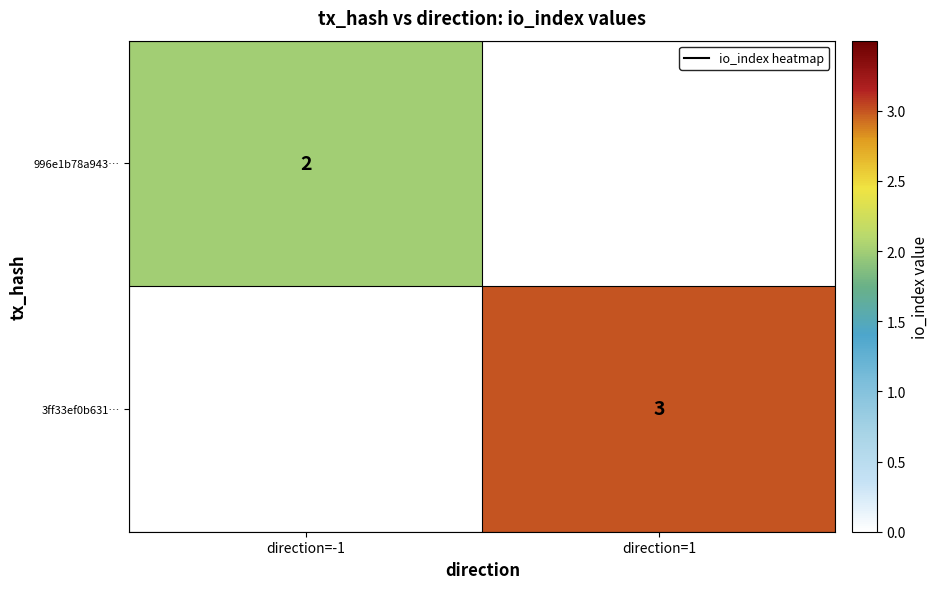

True or false: 996e1b78a943… has a value of 2 at direction=-1.

True